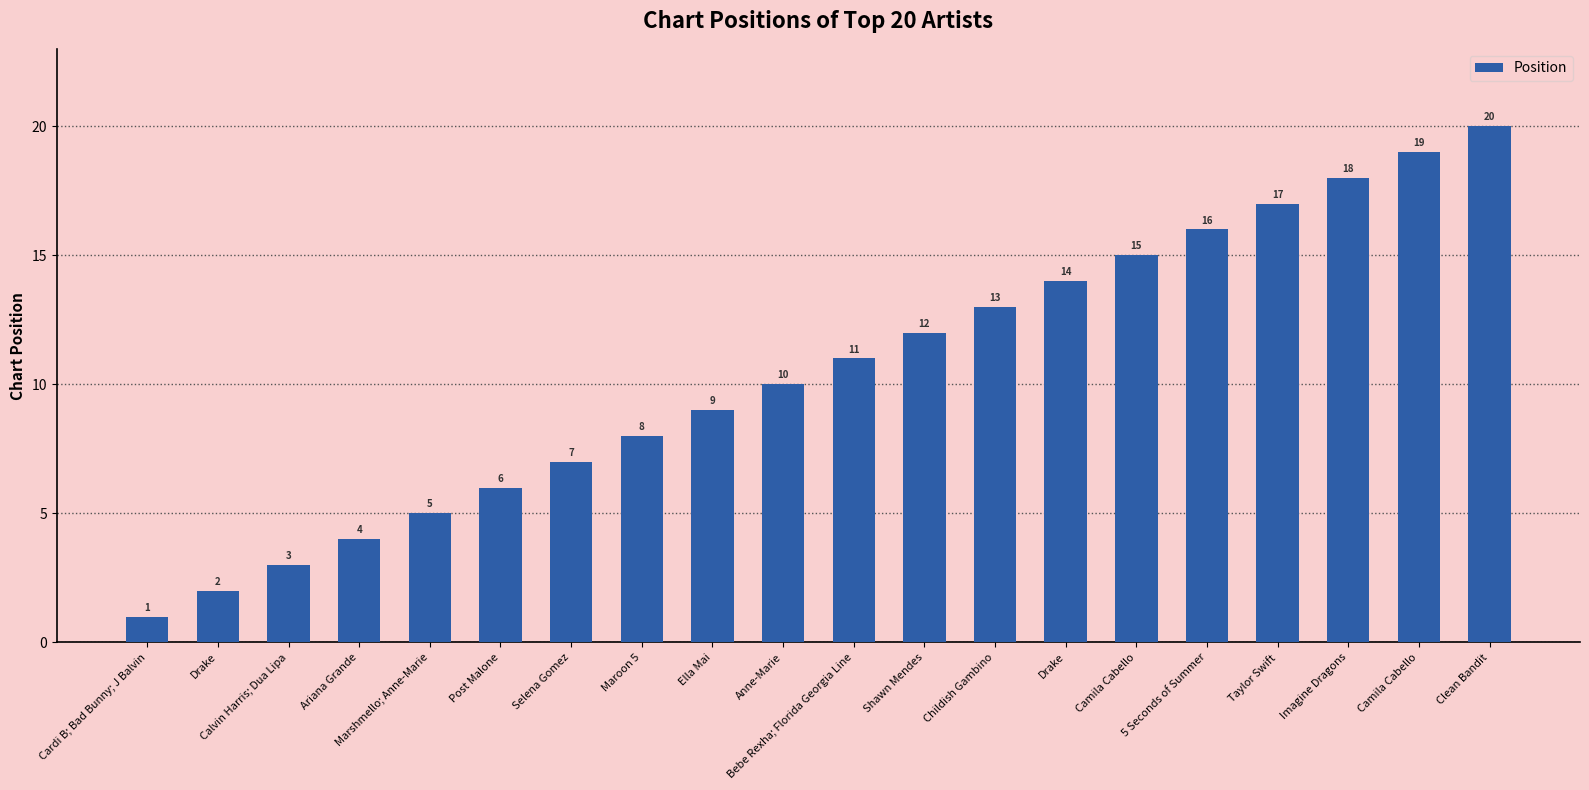

Reading left to right, transcribe all the data shown in this chart.

1	2	3	4	5	6	7	8	9	10	11	12	13	14	15	16	17	18	19	20